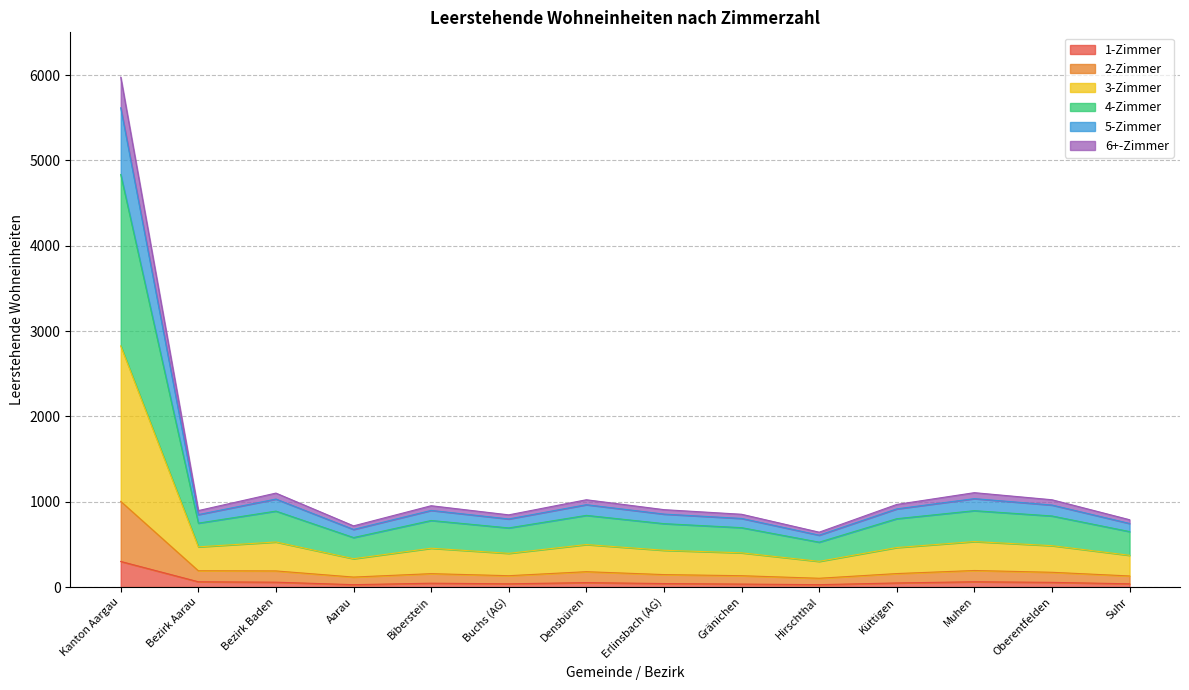

At which category is the sum across all series the highest?

Kanton Aargau